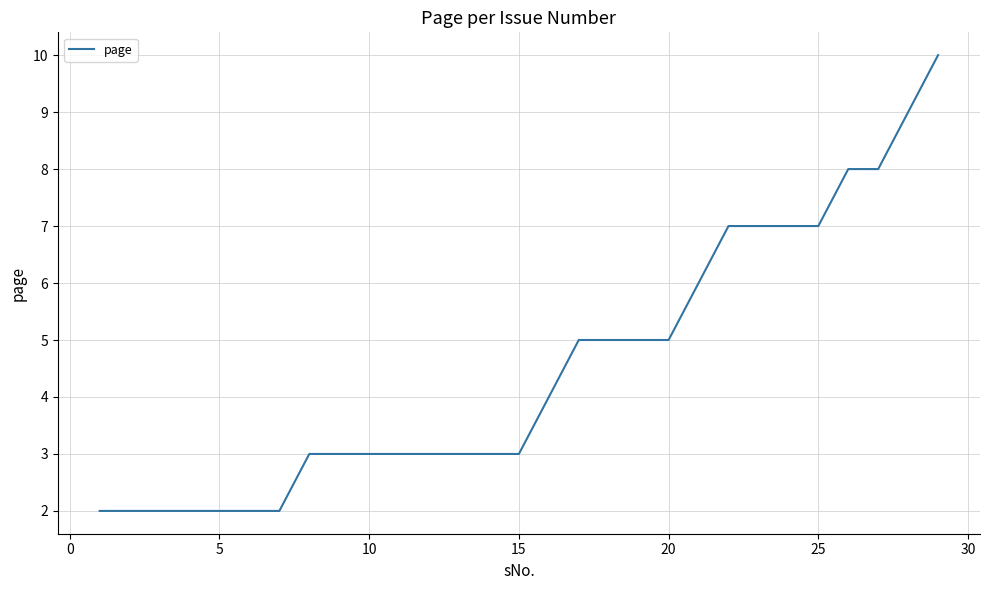

What is the minimum value shown in the chart?

2